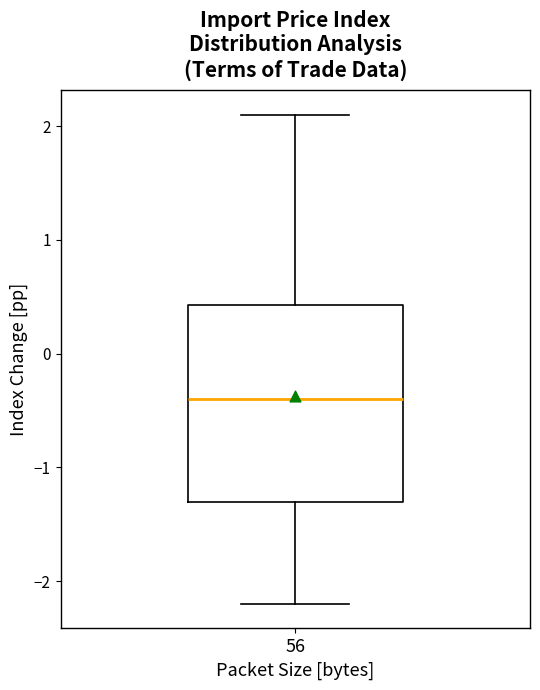

Where does the median line of the box at x = 56 sit on the y-axis? The values are not printed on the chart, so give them approximately, as read against the axis.

-0.4